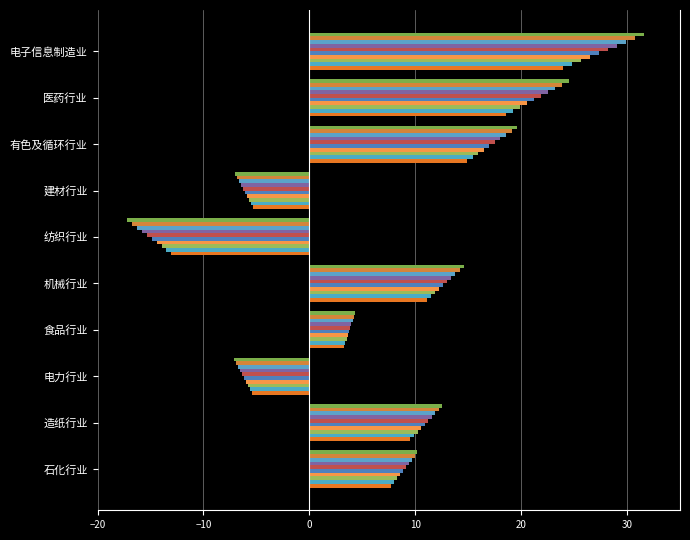

Count the number of categories in the chart.

10